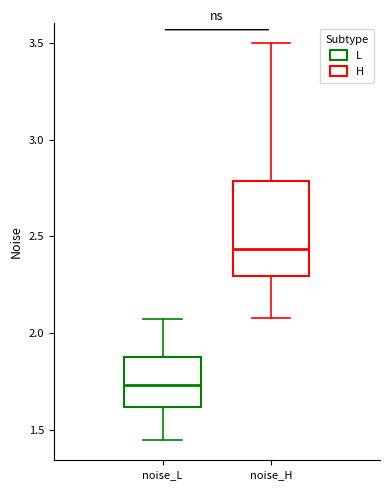

Where is the upper edge of the box for noise_L on the y-axis? The values are not printed on the chart, so give them approximately, as read against the axis.

1.85